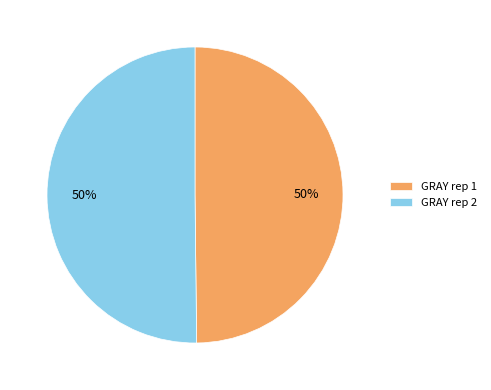

How many segments does this pie chart have?

2